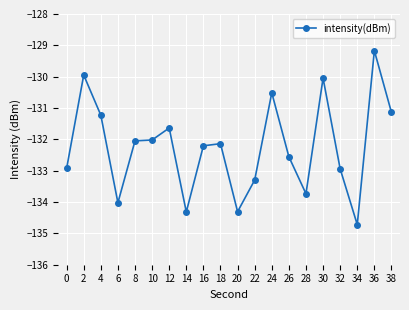

Which has a higher value, 32 or 12?

12